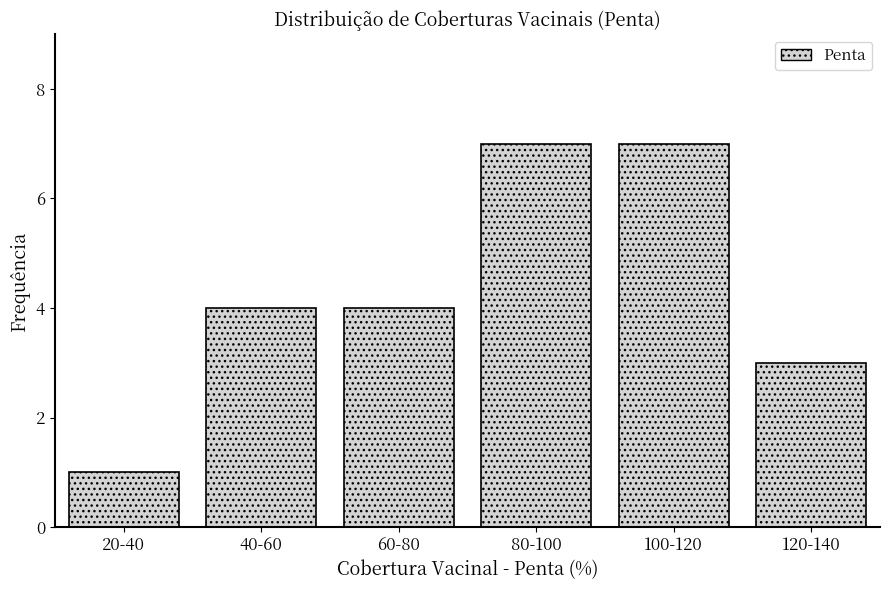

Reading right to left, list all the values displayed in this chart.

3	7	7	4	4	1